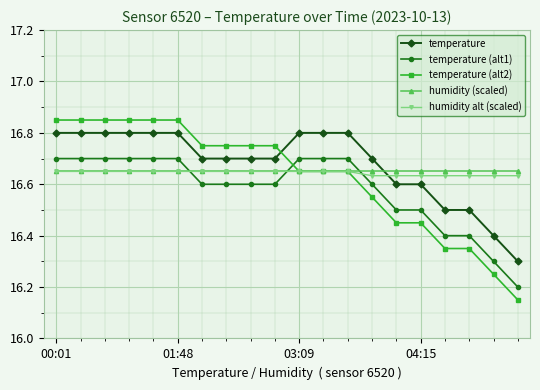

How many temperature (alt2) values are between 16 and 17?

20